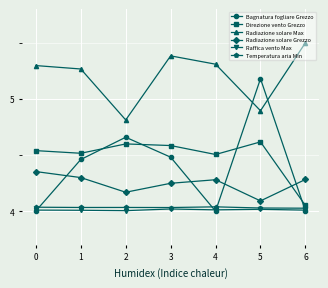

What is the value of the Radiazione solare Max point at the 4th from the left?

5.4